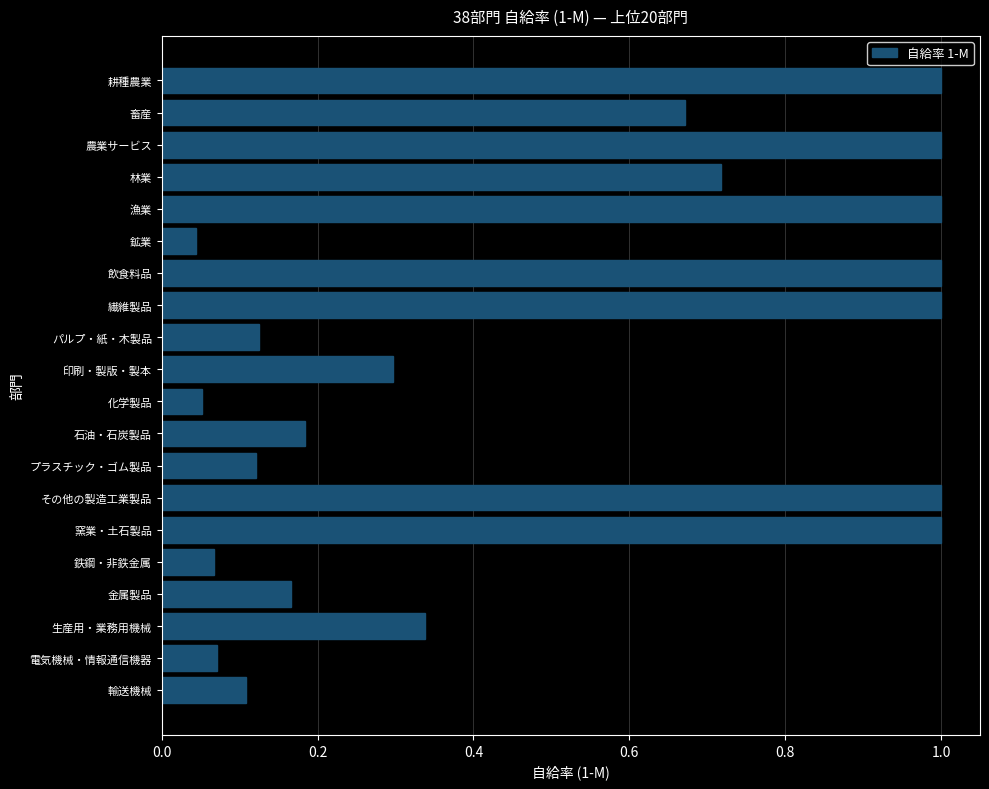

Read the value at 飲食料品.

1.0